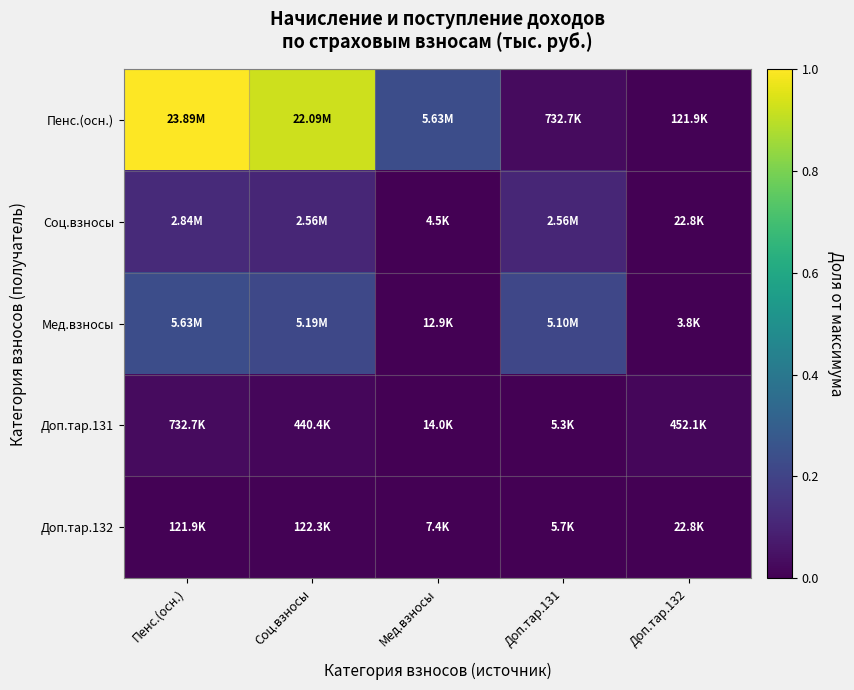

Which series has the largest range (max minus min)?

Пенс.(осн.)